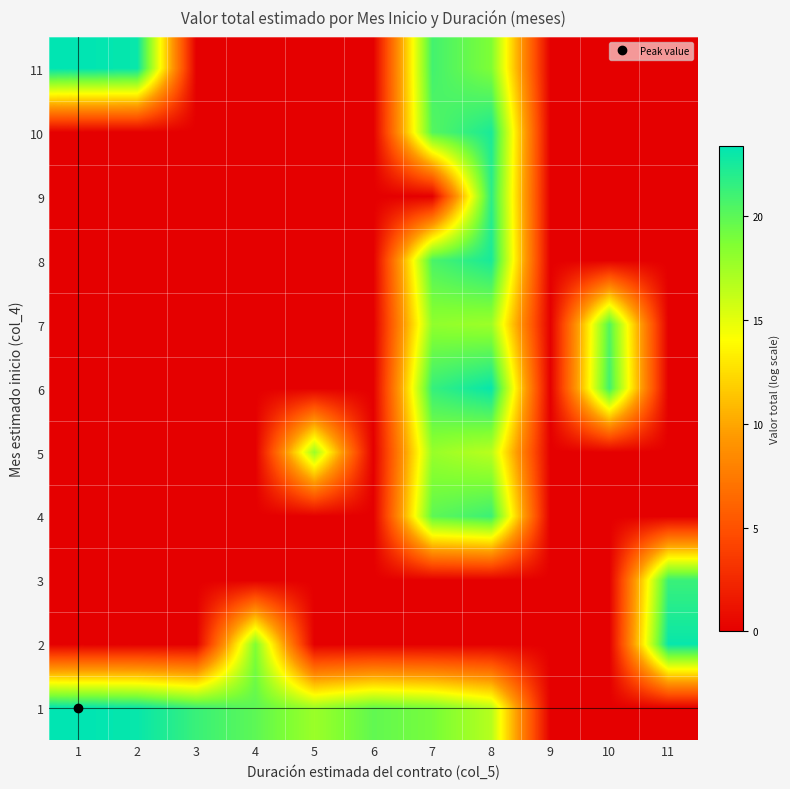

At 5, list the series in order from largest to smallest.

1, 5, 2, 3, 4, 6, 7, 8, 9, 10, 11